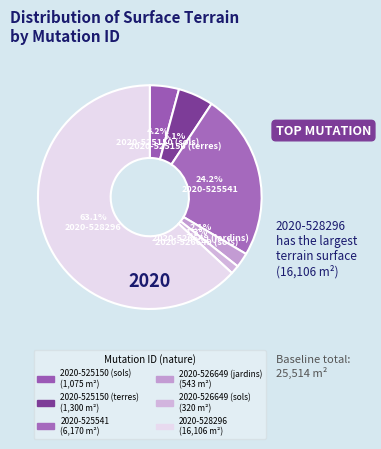

What percentage do 2020-525150 (terres) and 2020-528296 together represent?

68.2%